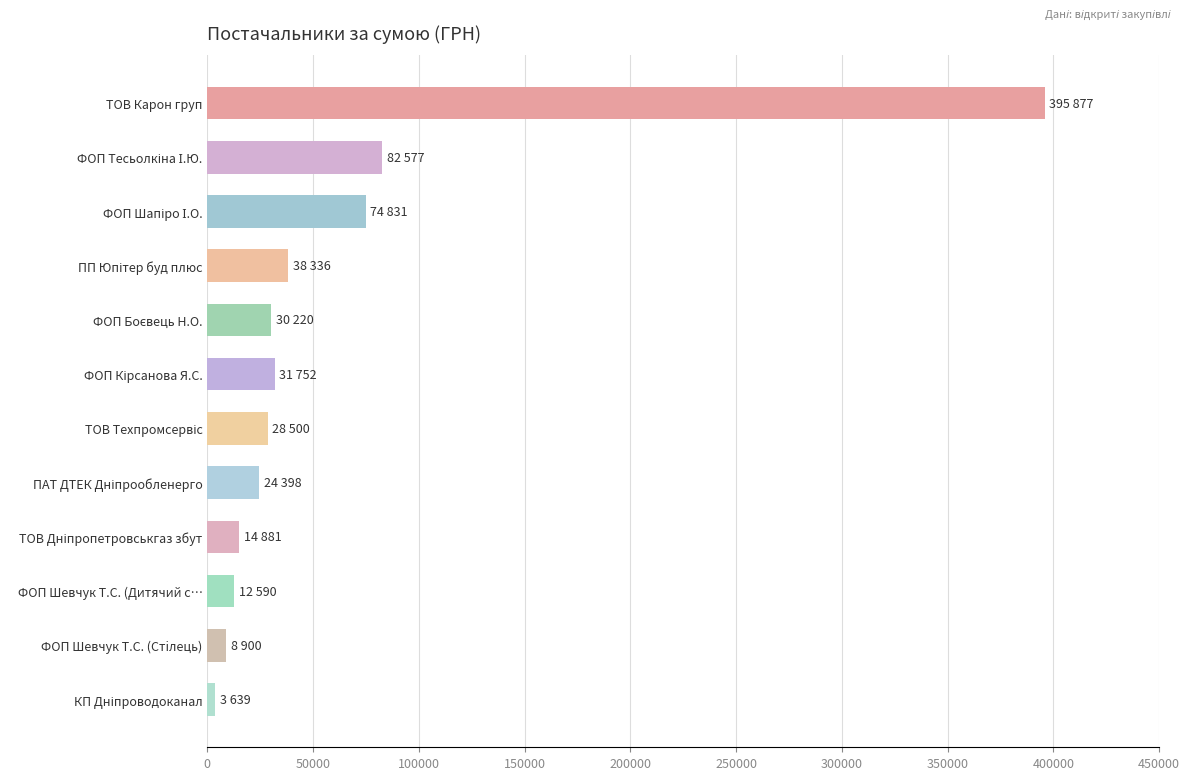

What value does the data have at ТОВ Карон груп?

395877.5